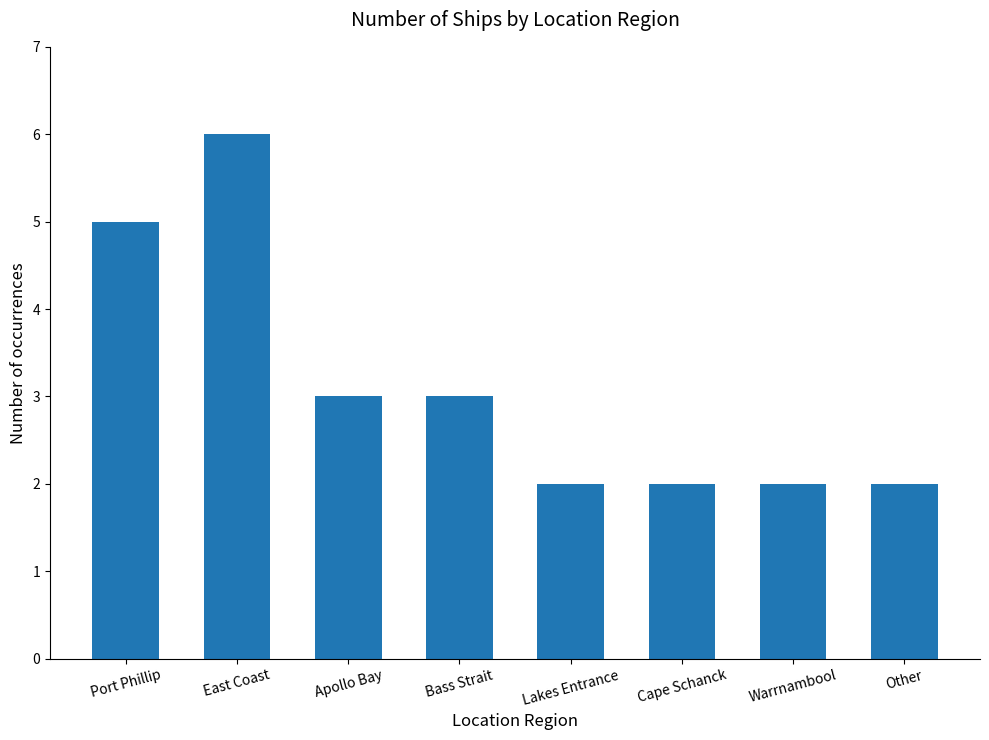

Approximately how many times larger is the value at Apollo Bay compared to Warrnambool?

1.5